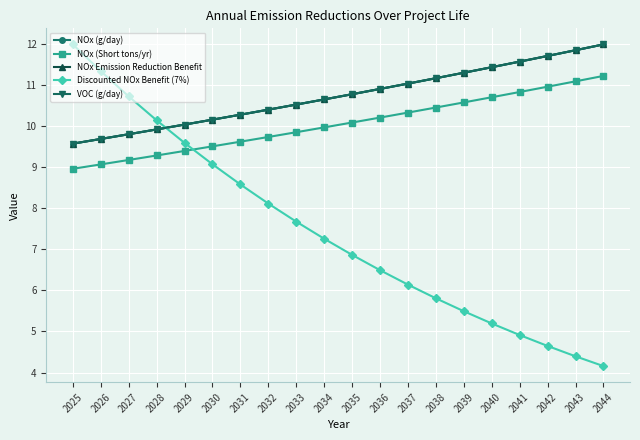

Between which two adjacent categories do NOx (g/day) and VOC (g/day) first intersect?

2032 and 2033